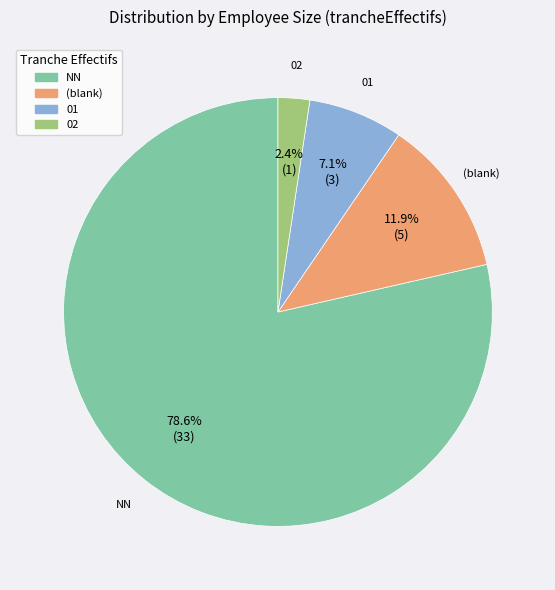

Is there any slice that represents more than half of the pie?

Yes